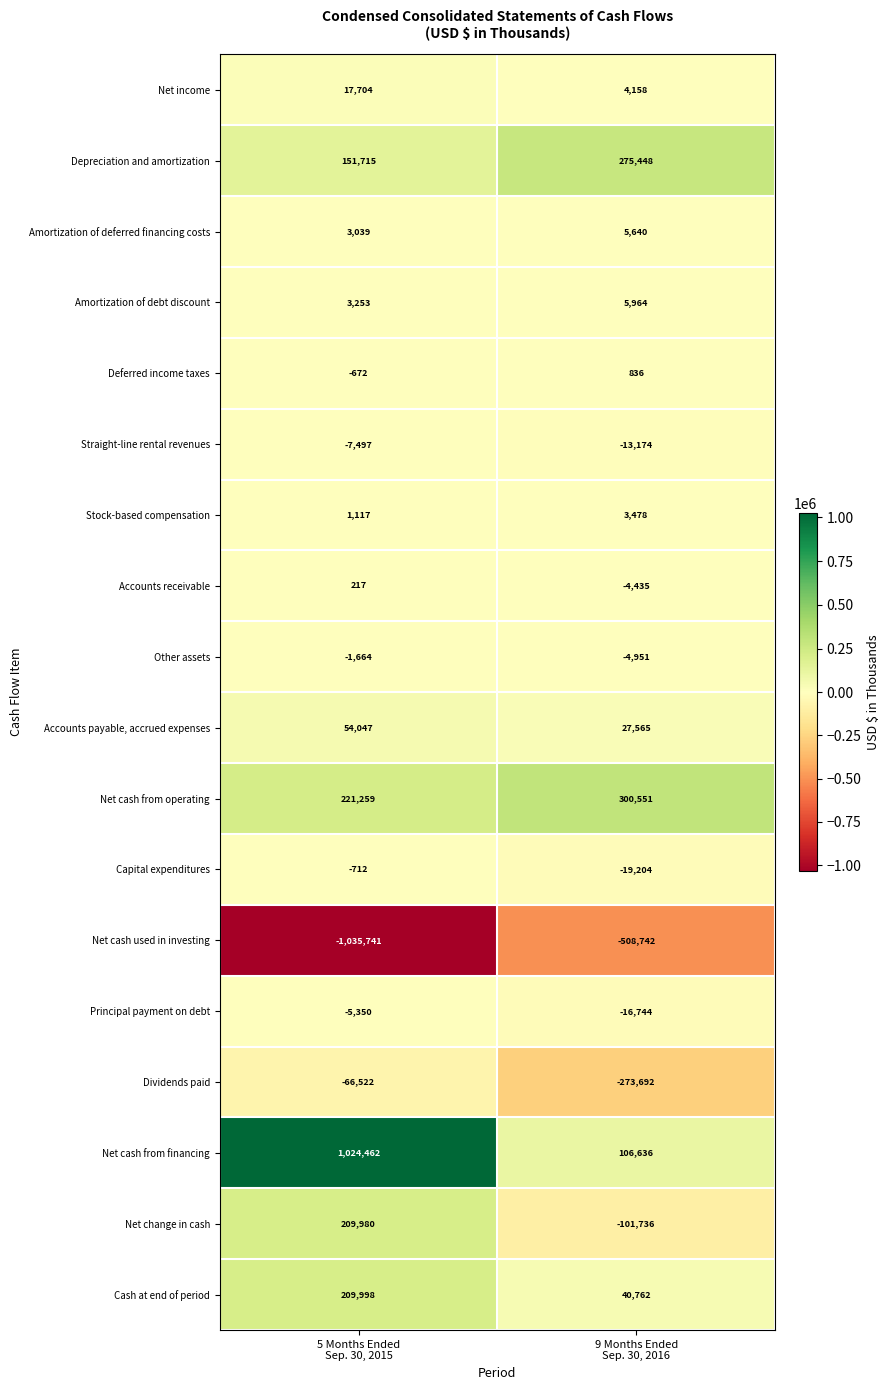

What is the maximum value shown in the chart?

1024462